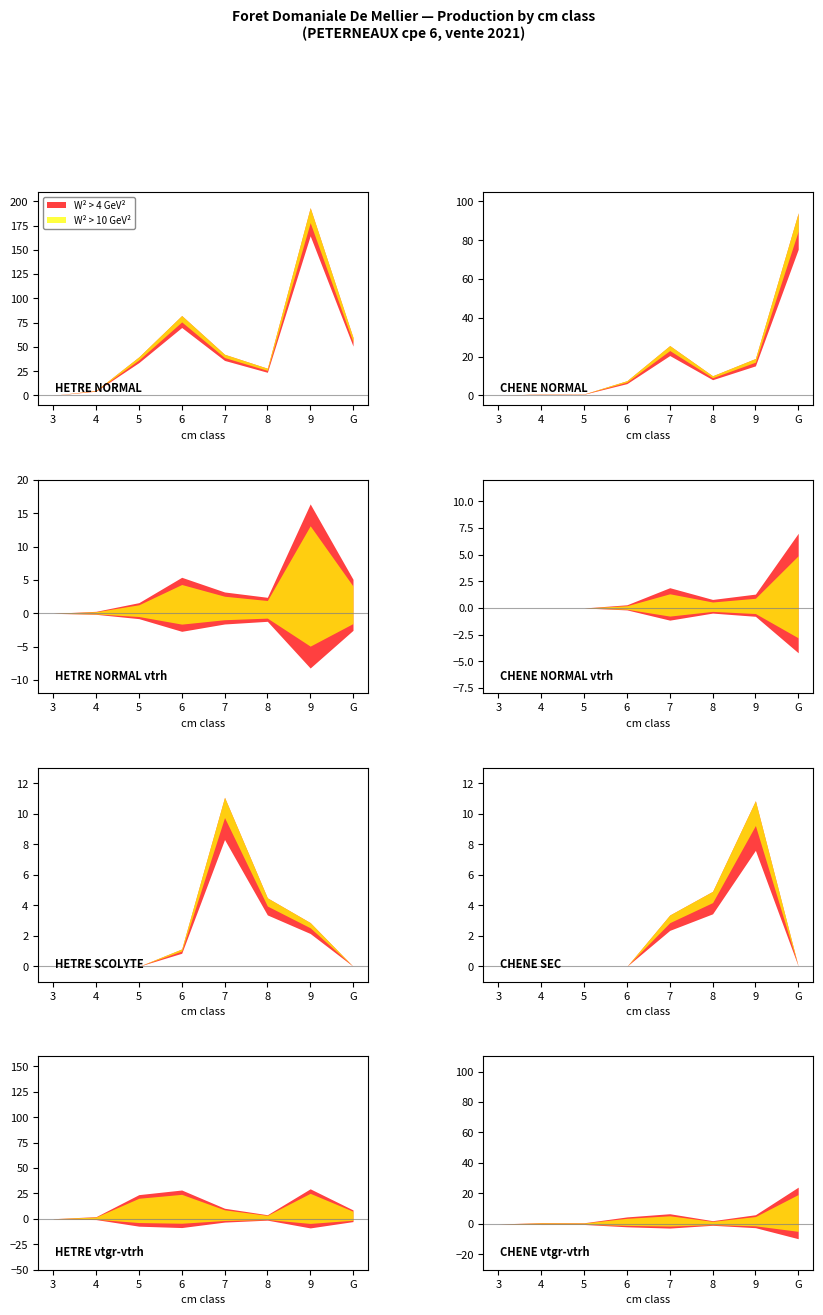

At which label does CHENE_NORMAL_produit_vtrh reach its minimum?

3